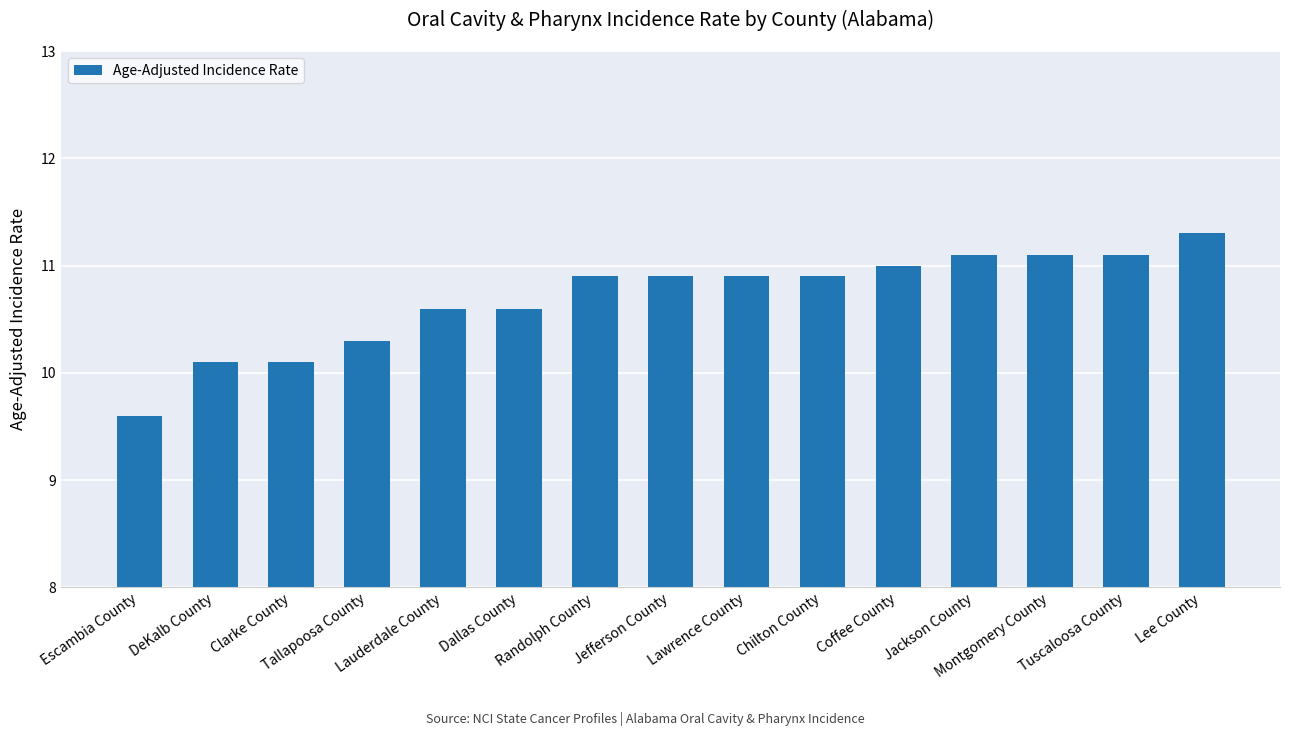

Approximately how many times larger is the value at Montgomery County compared to Lauderdale County?

1.0